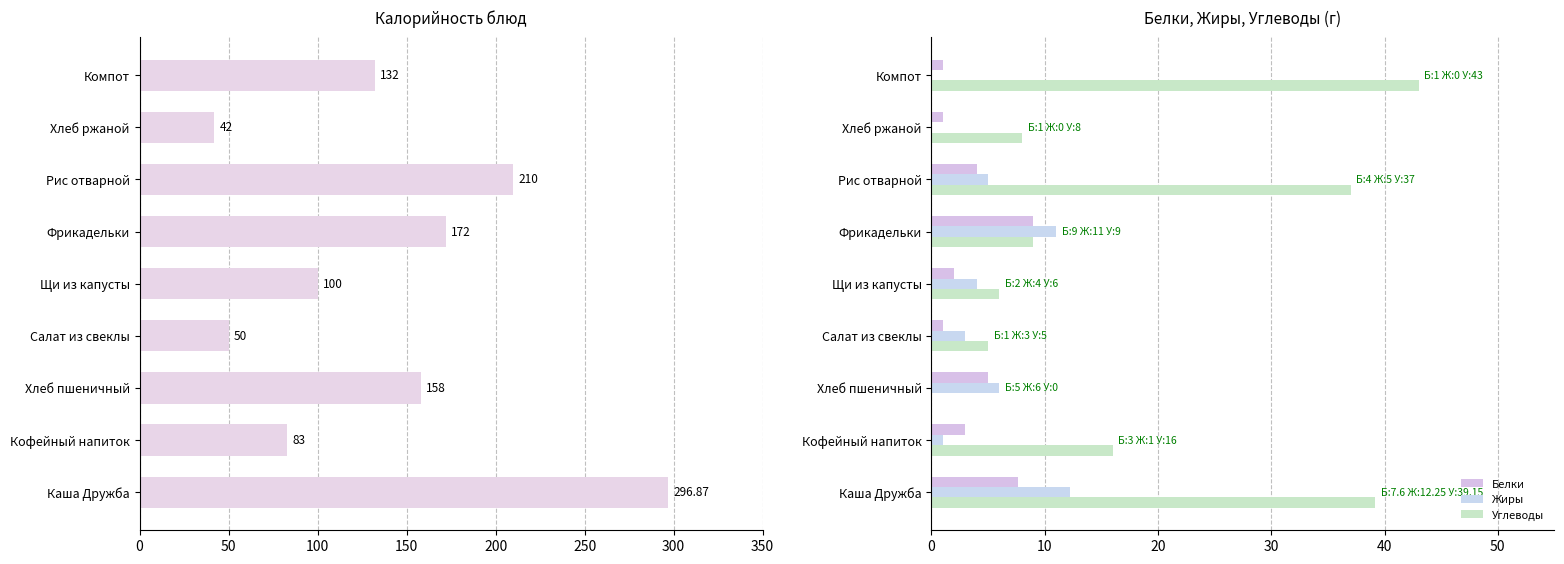

How many data points in Белки are above 3?

4